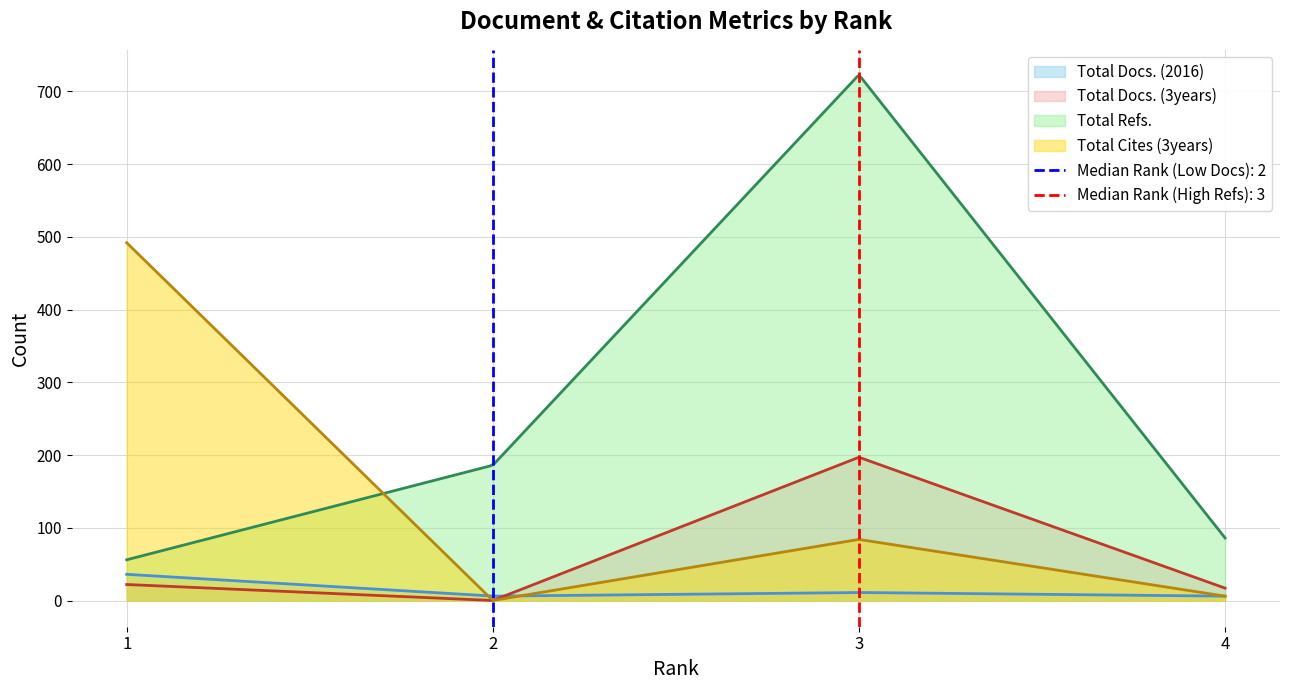

How many data points in Total Docs. (3years) are above 22?

1